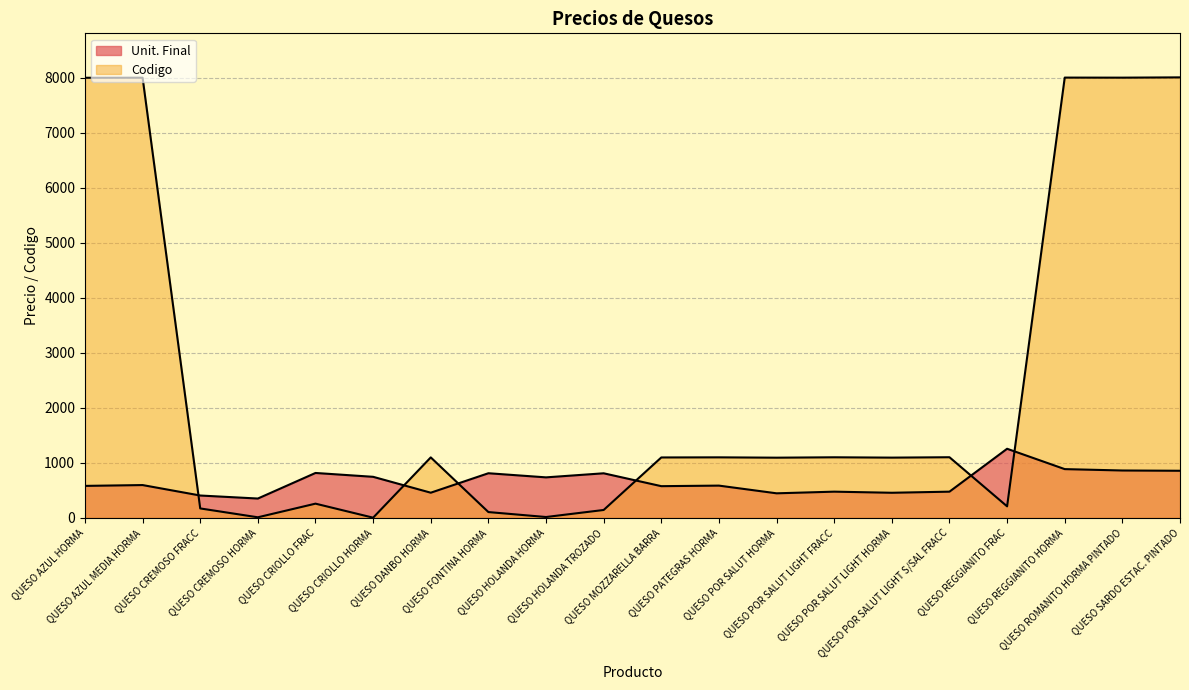

What is the minimum value for Codigo?

2